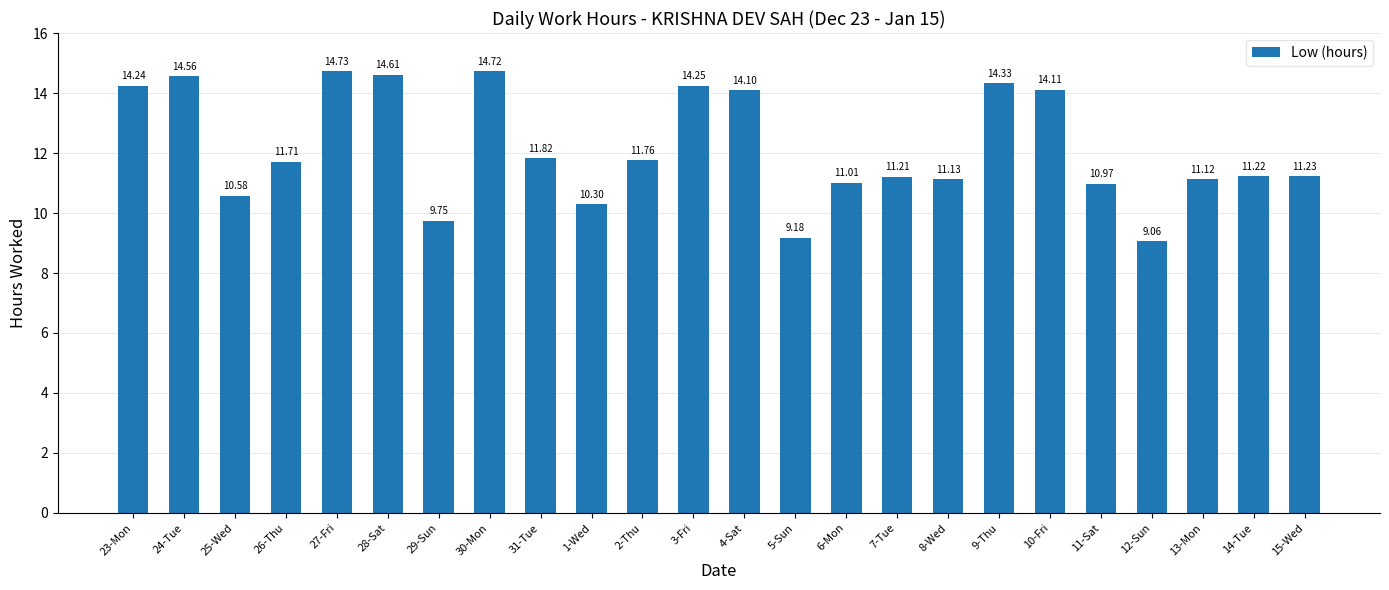

How many data points are less than 11?

6